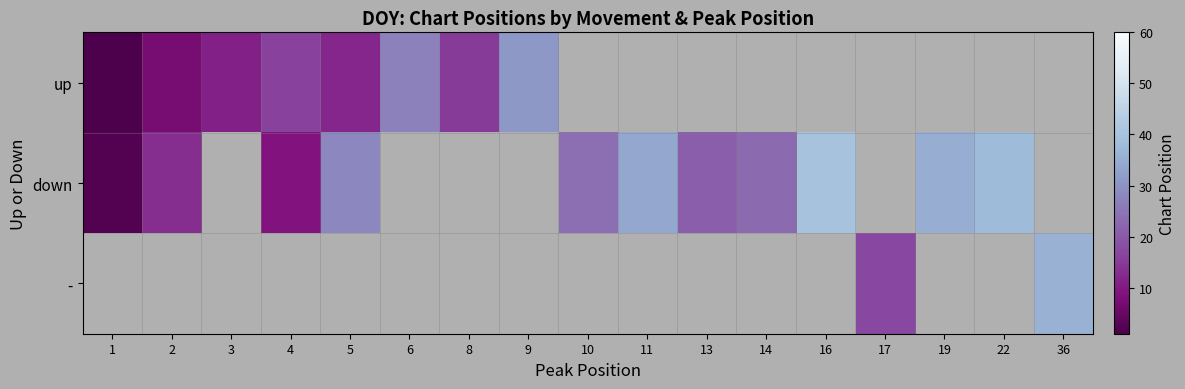

Is it true that row_2 equals 17.0 at 17?

True